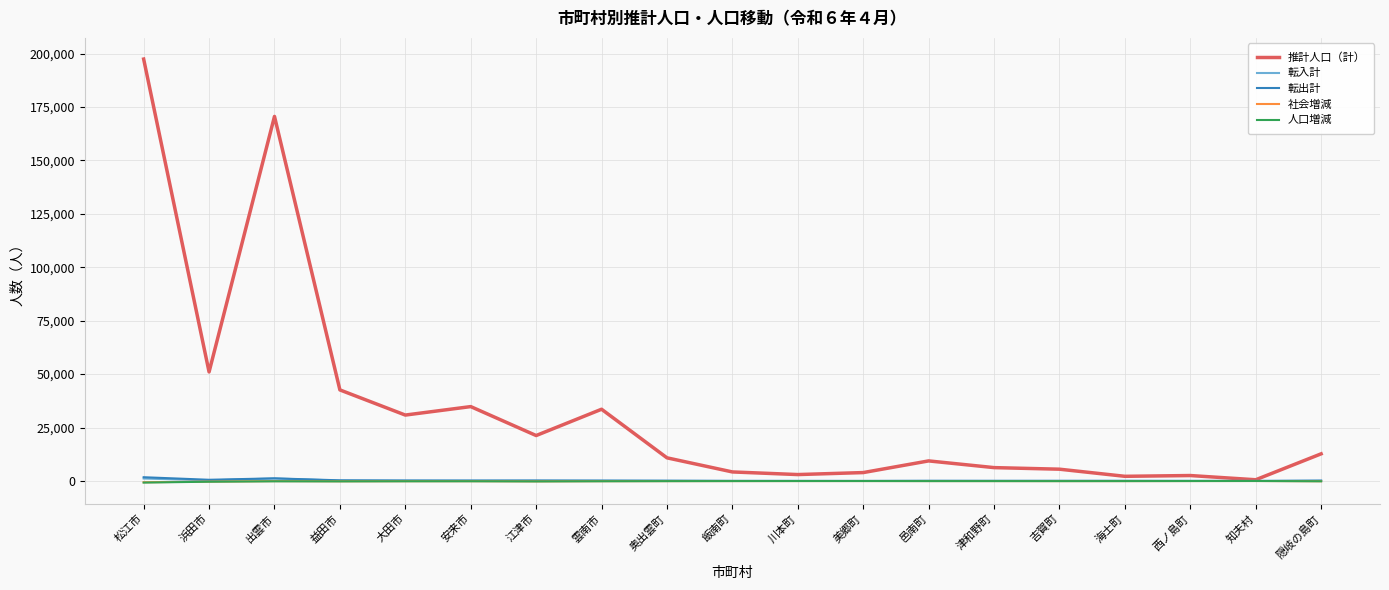

At which label does 推計人口（計） reach its peak?

松江市